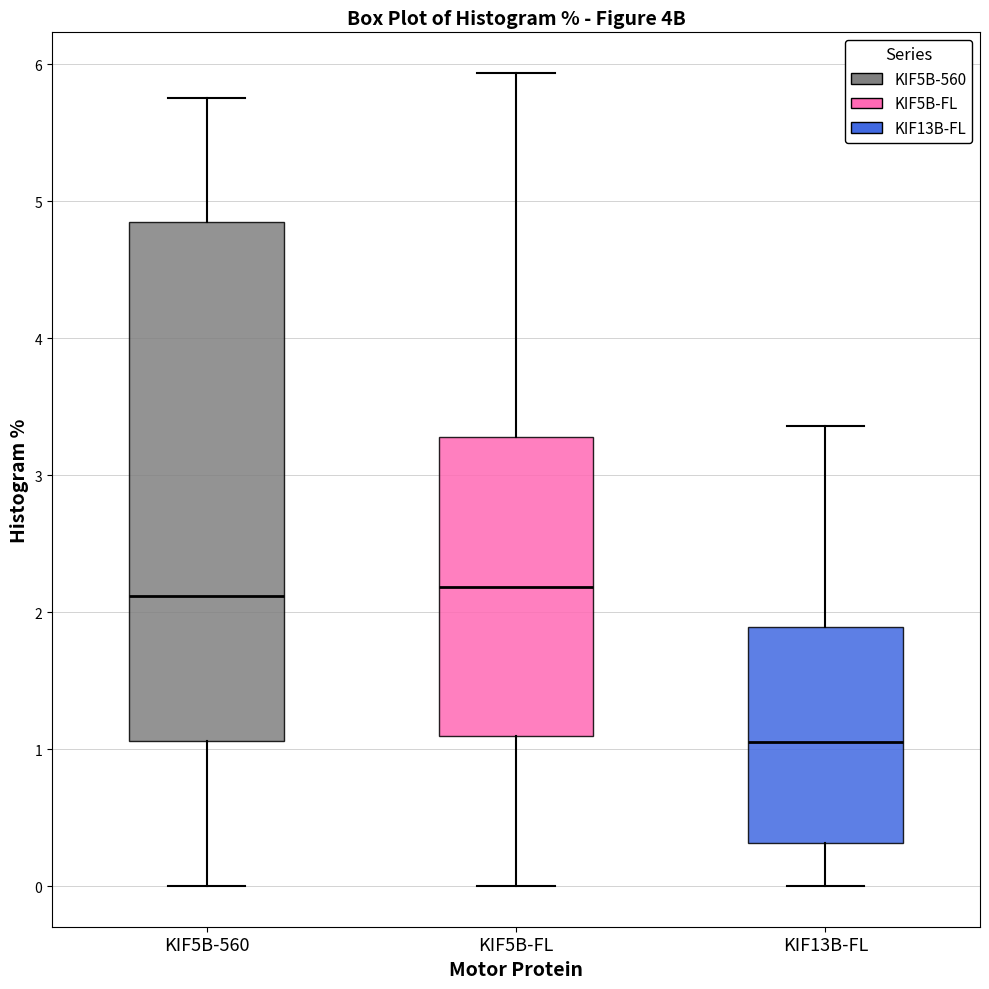

Comparing the boxes themselves (not the whiskers), which one is the tallest?

KIF5B-560